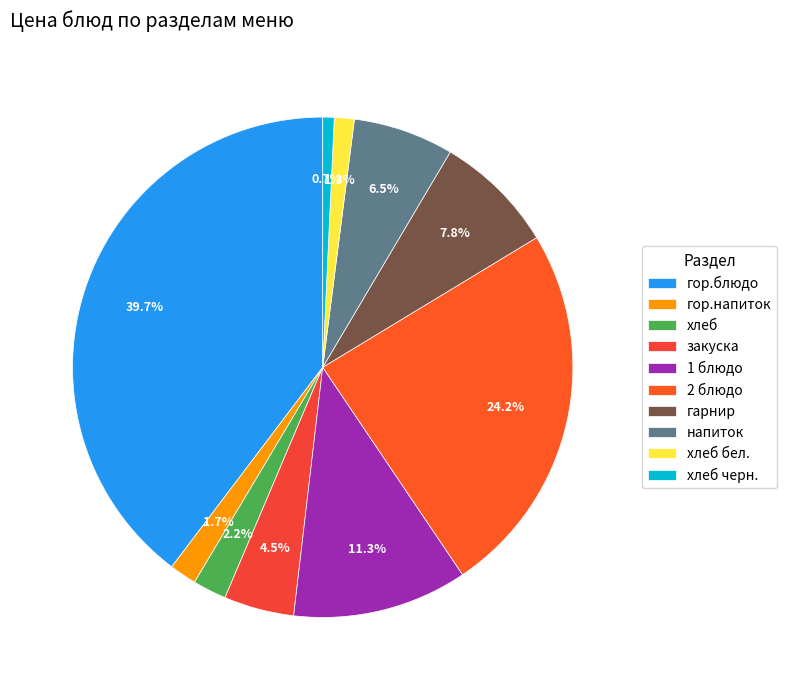

Is there any slice that represents more than half of the pie?

No